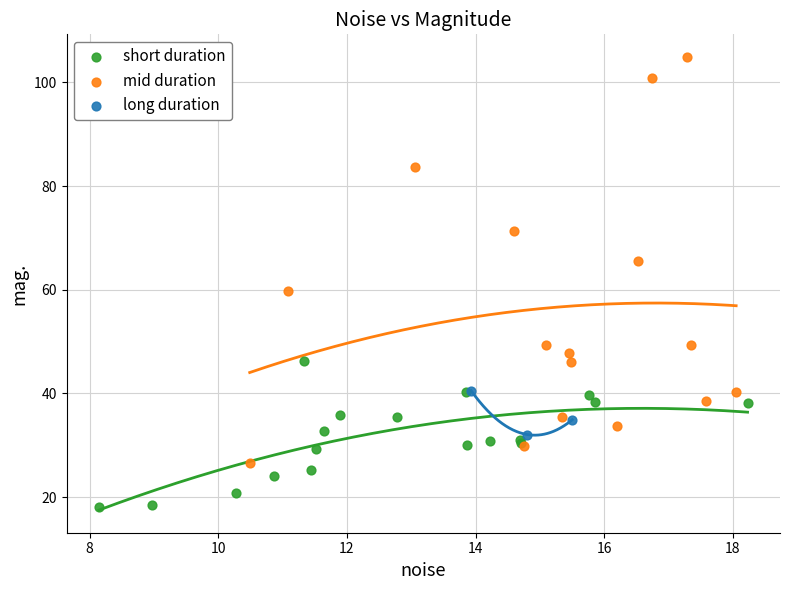

Which series reaches the minimum Y coordinate?

short duration